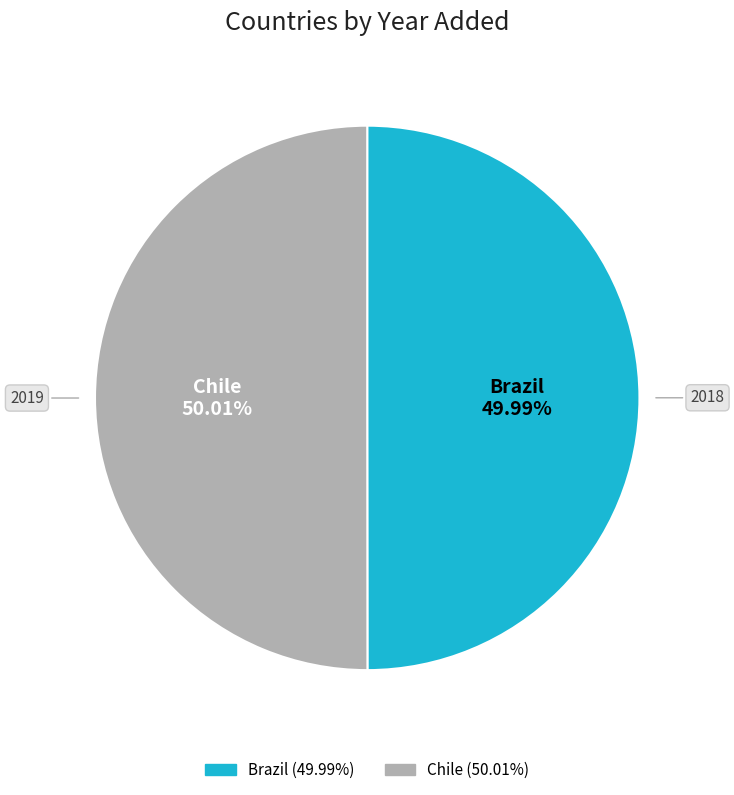

To the nearest percent, what is the combined percentage of Brazil and Chile?

100%